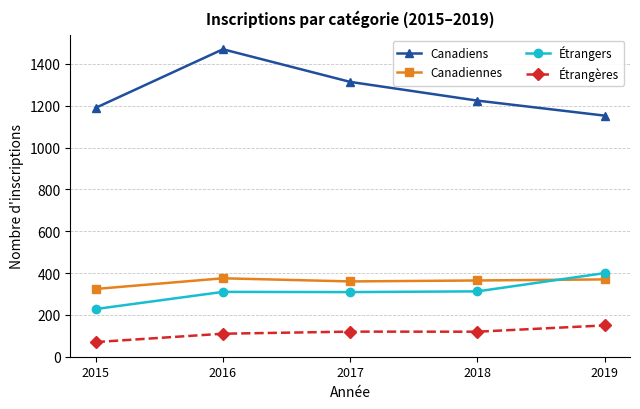

What is the spread (max minus min) of values at 2017?

1194.0